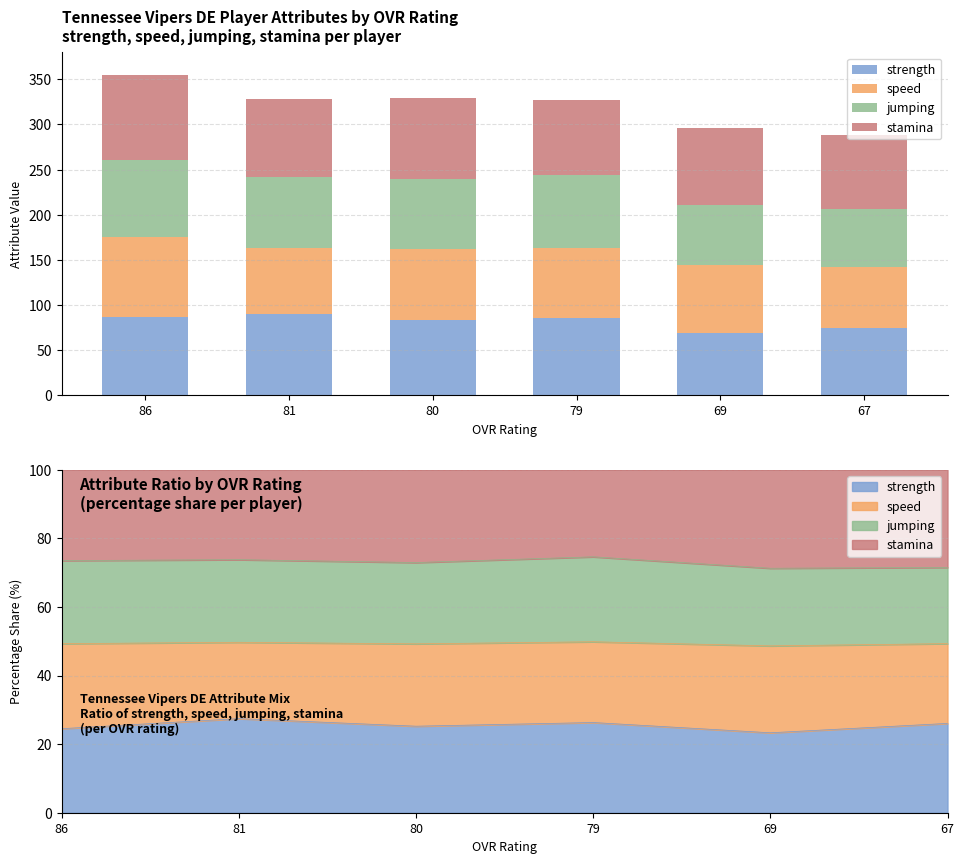

Rank the series at 67 from lowest to highest value.

jumping, speed, strength, stamina